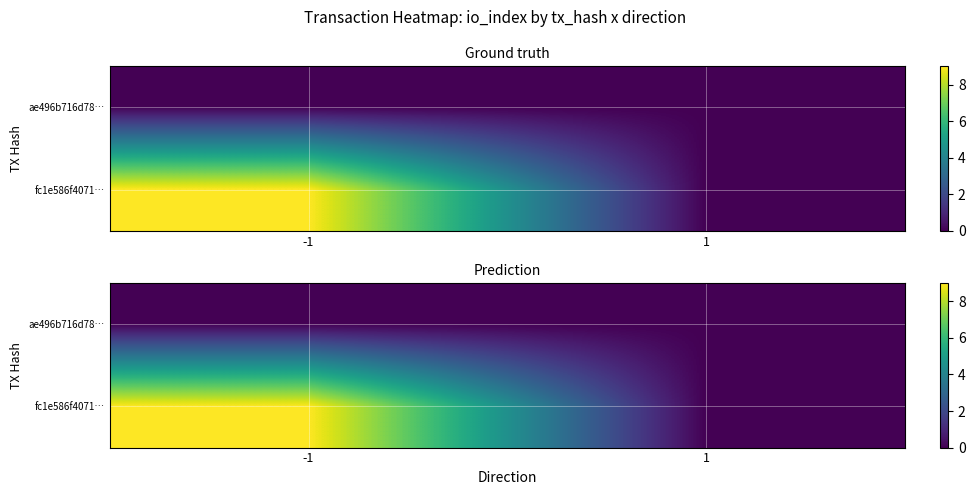

At which category is the sum across all series the highest?

-1